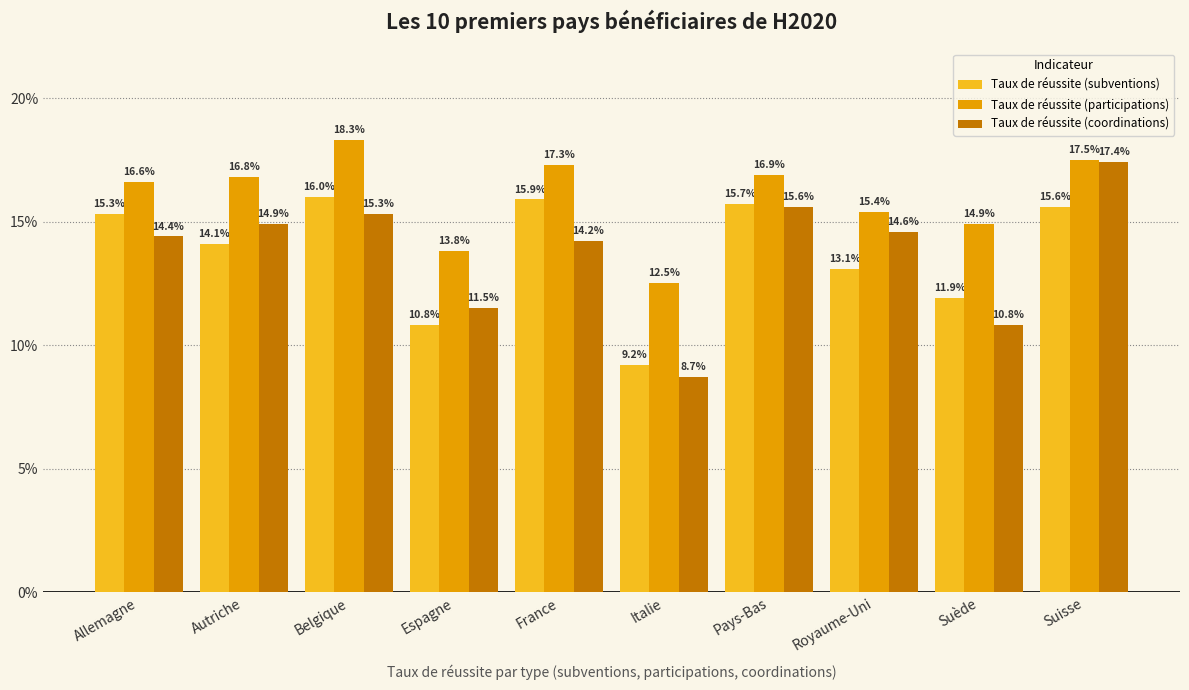

Is it true that Taux de réussite (subventions) equals 15.9 at France?

True